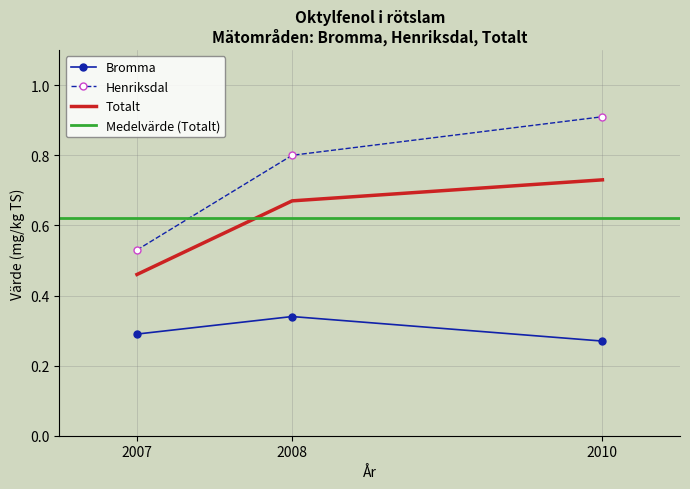

True or false: Henriksdal has a value of 1.3 at 2010.

False